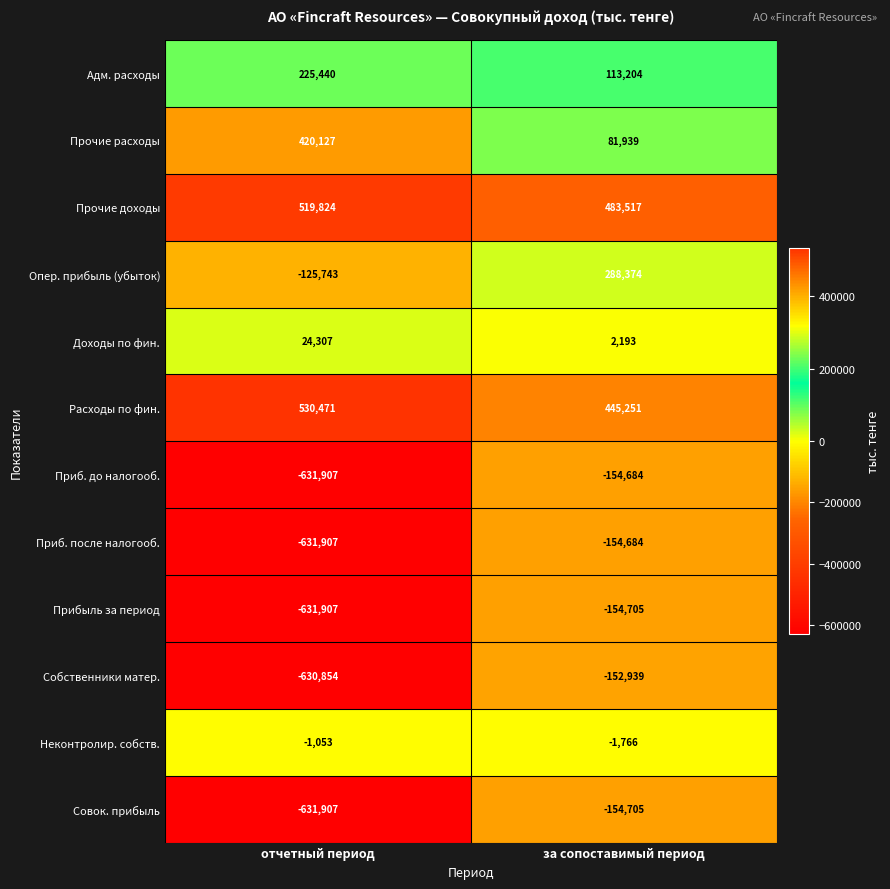

What is the difference between the Расходы по фин. values at отчетный период and за сопоставимый период?

85220